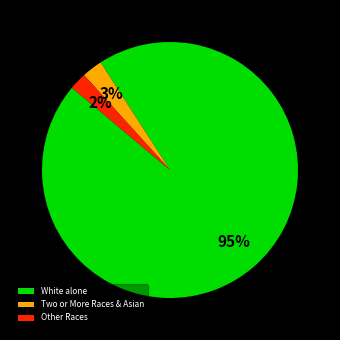

Which has a higher value, Other Races or White alone?

White alone